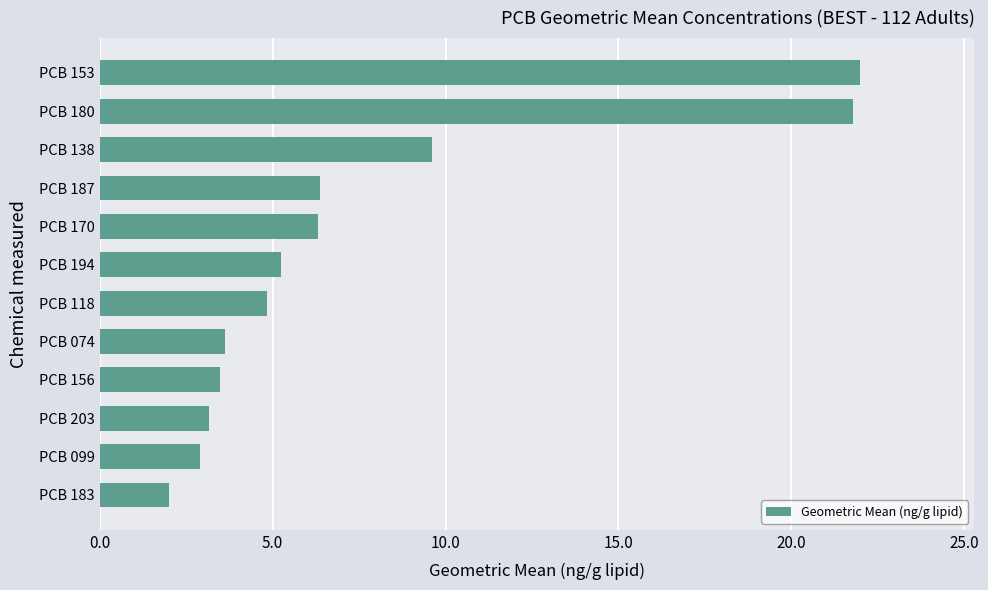

Is it true that the value at PCB 203 is 4.8?

False